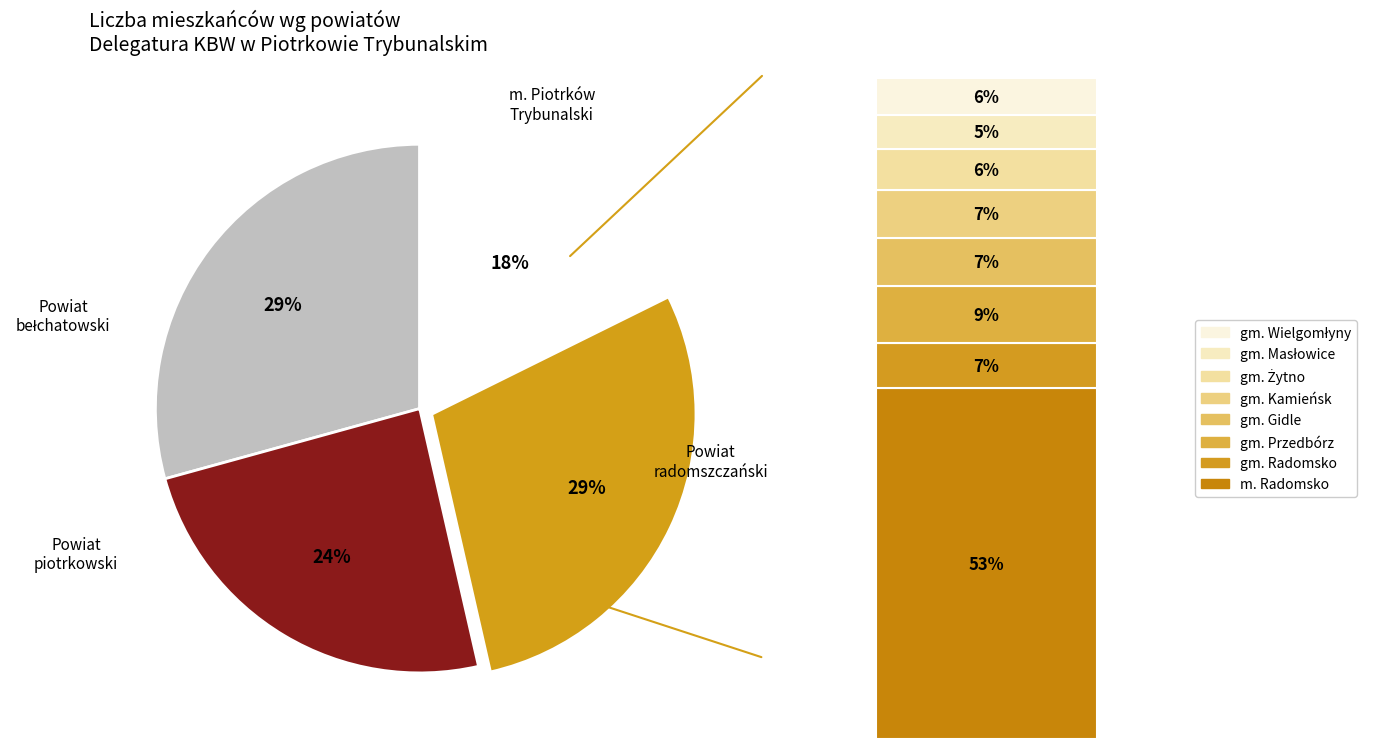

How many segments does this pie chart have?

4